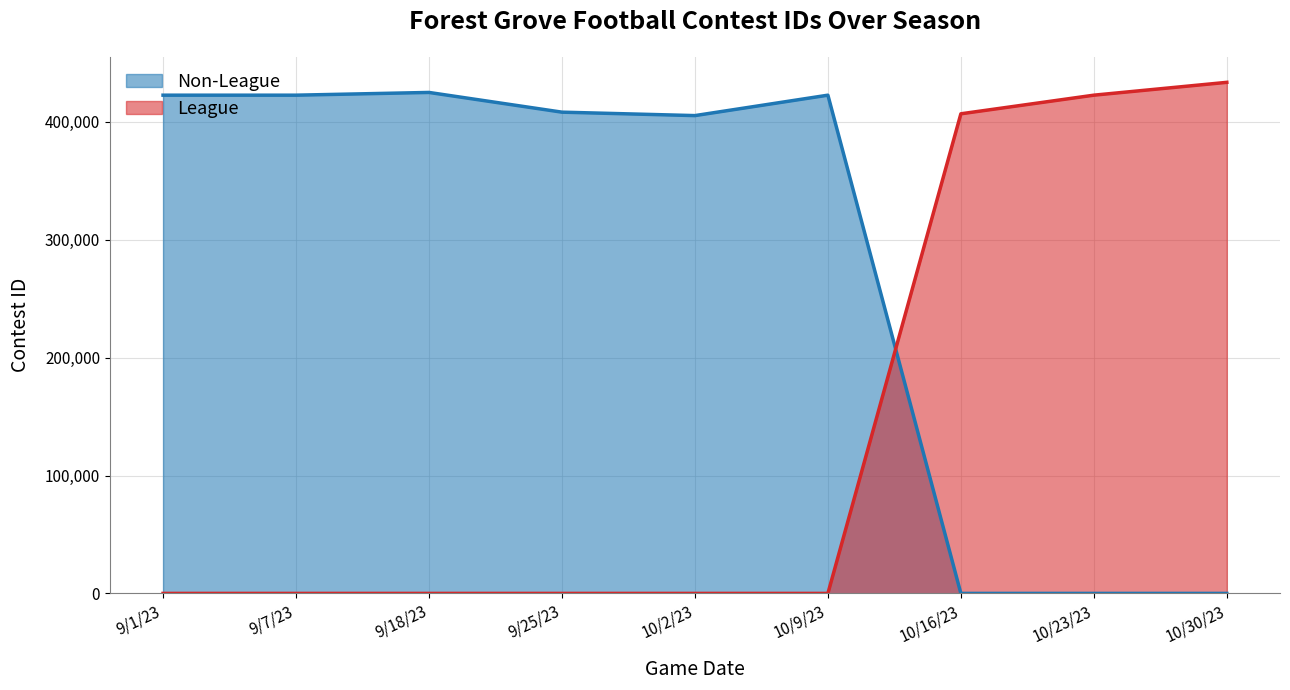

At which label does Non-League first exceed 408237?

9/1/23